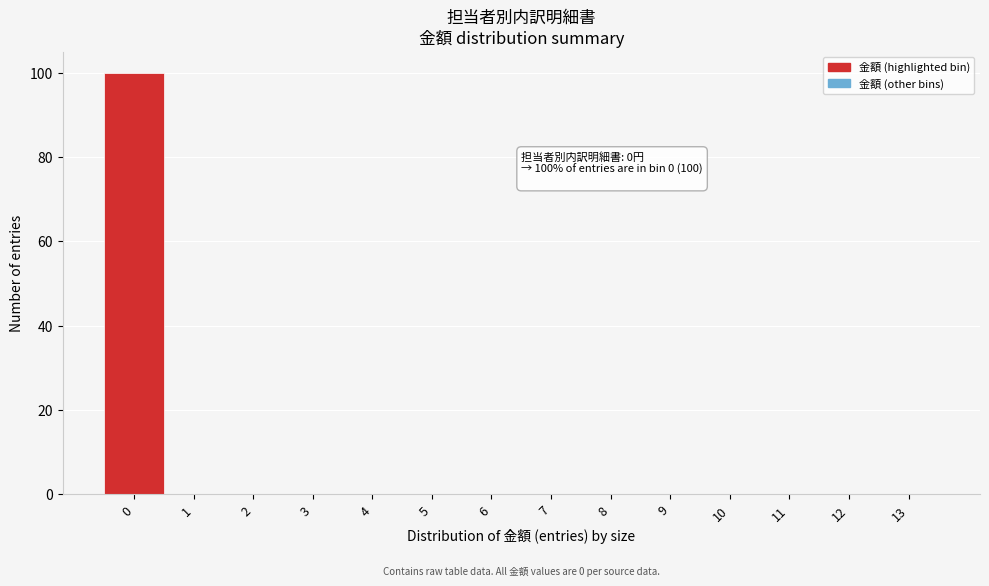

Reading right to left, list all the values displayed in this chart.

13=0	12=0	11=0	10=0	9=0	8=0	7=0	6=0	5=0	4=0	3=0	2=0	1=0	0=100